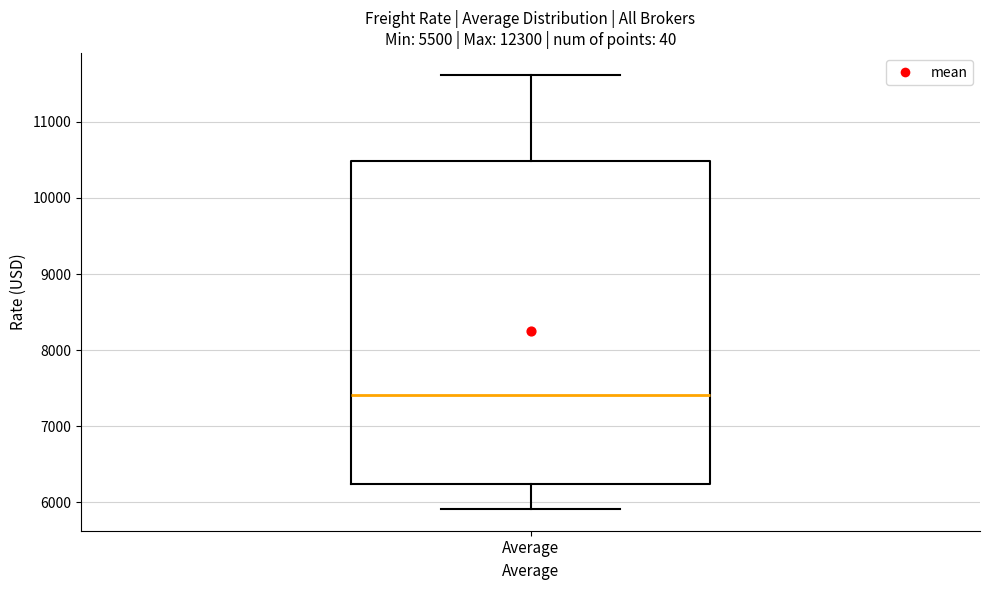

Where is the lower edge of the box for Average on the y-axis? The values are not printed on the chart, so give them approximately, as read against the axis.

6200